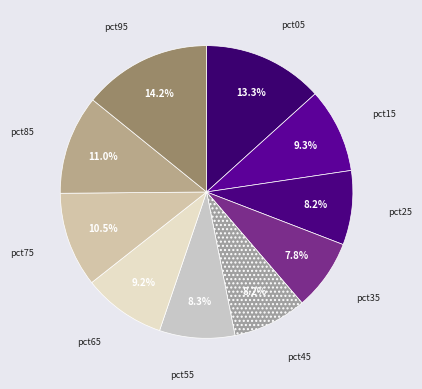

Is pct35 the majority of the pie?

No